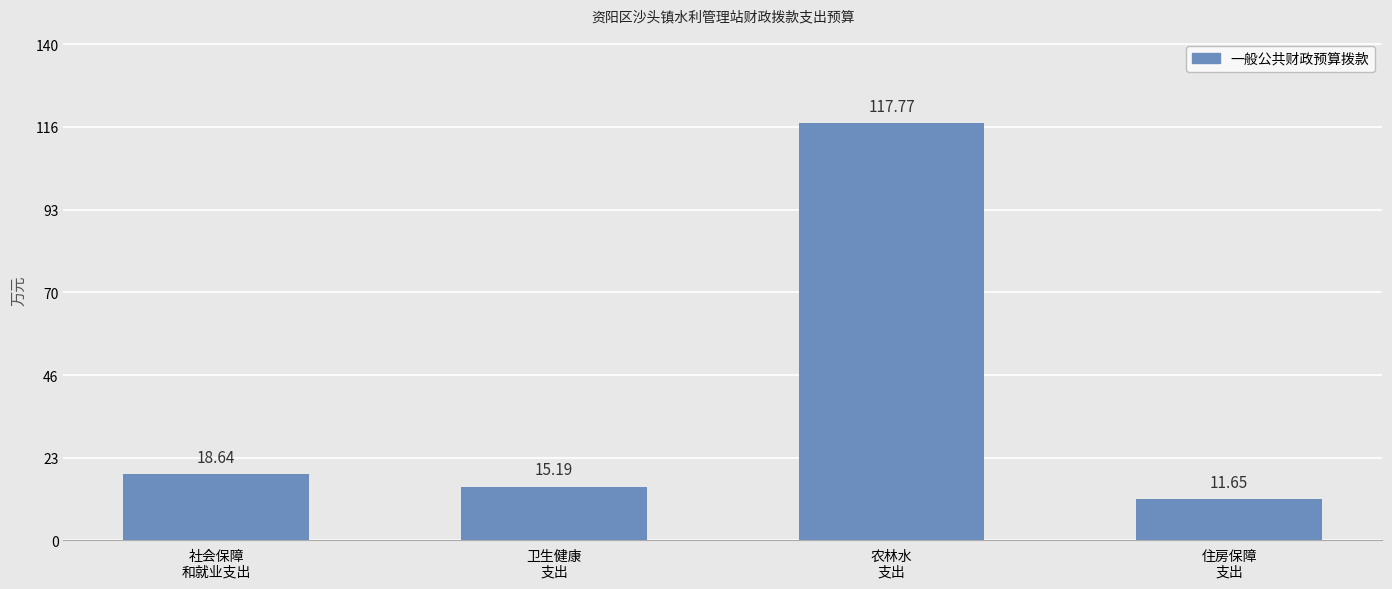

What is the label of the 4th bar from the right?

社会保障
和就业支出